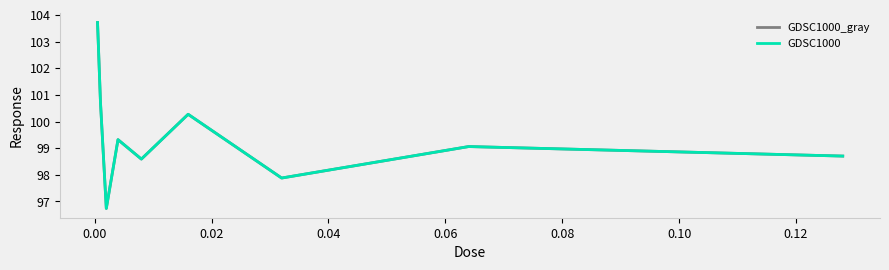

What is the difference between the second highest and second lowest values in the GDSC1000_gray series?

2.9